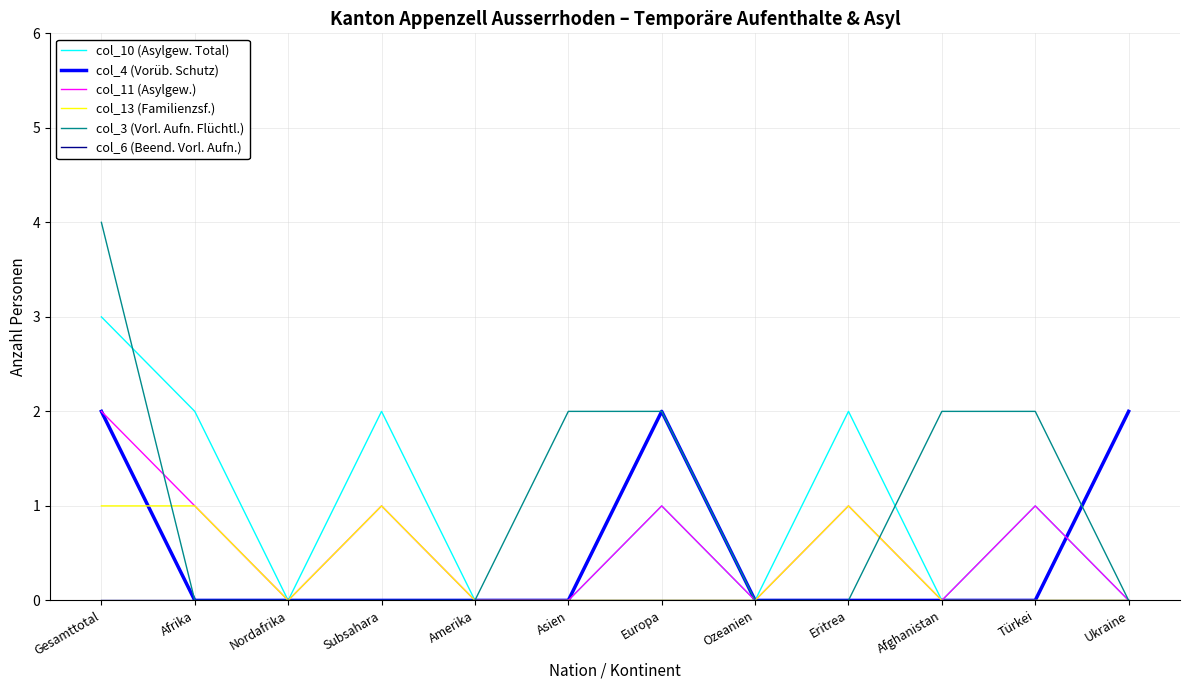

What is the difference between the col_3 (Vorl. Aufn. Flüchtl.) values at Ukraine and Gesamttotal?

4